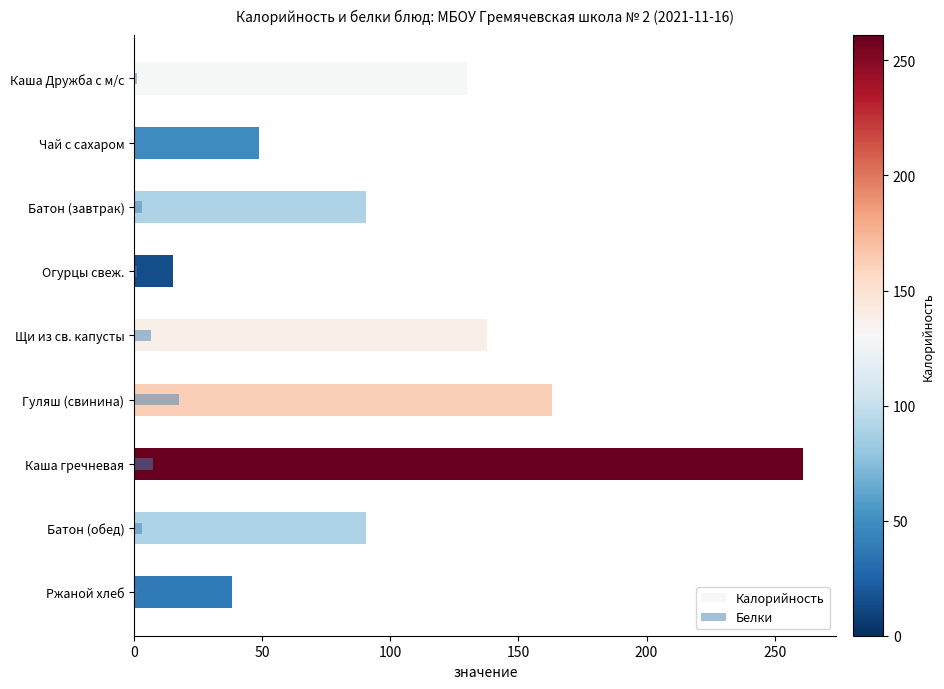

At Каша гречневая, list the series in order from smallest to largest.

Белки, Калорийность